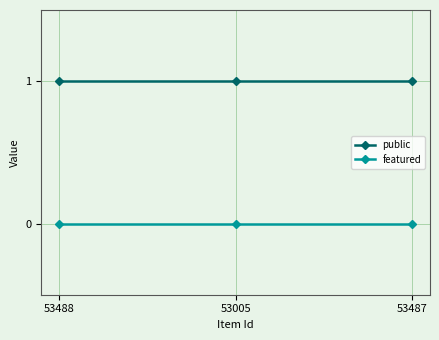

List the series in order of their peak value, highest first.

public, featured